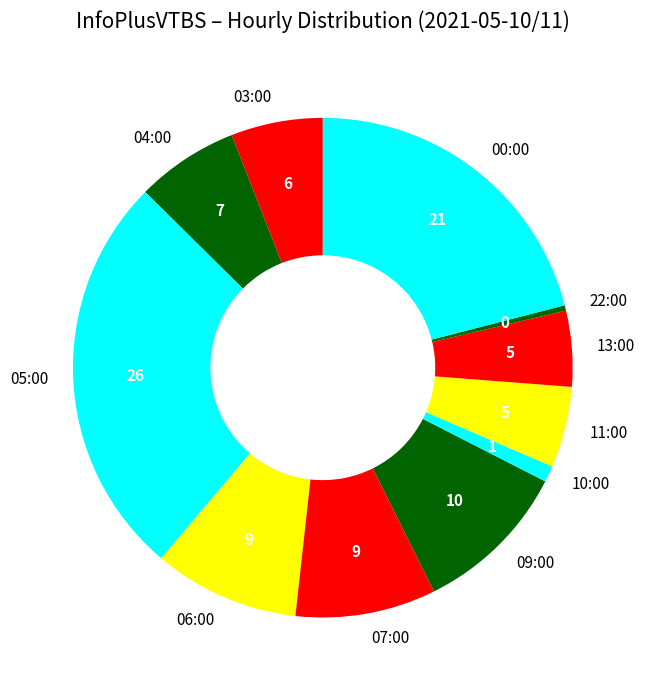

Which category has the smallest portion of the pie?

22:00